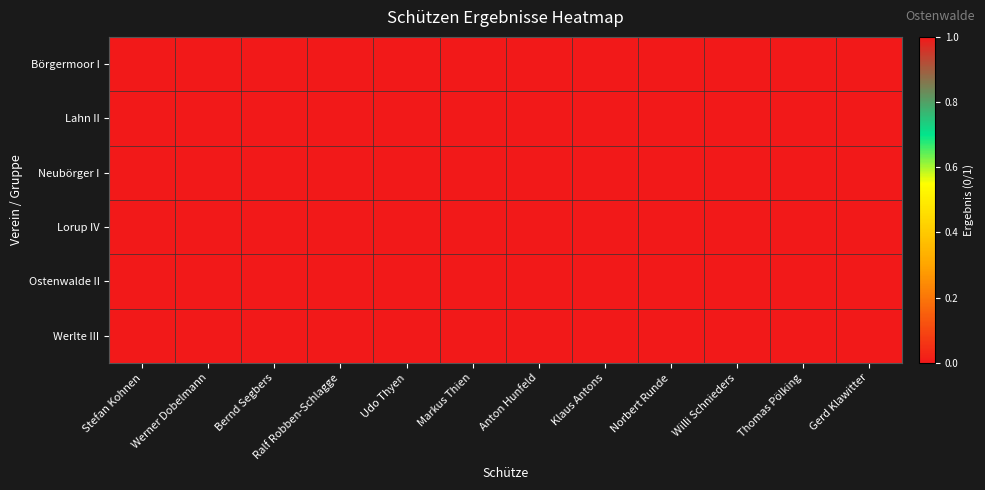

Which series has the largest total across all categories?

Neubörger I